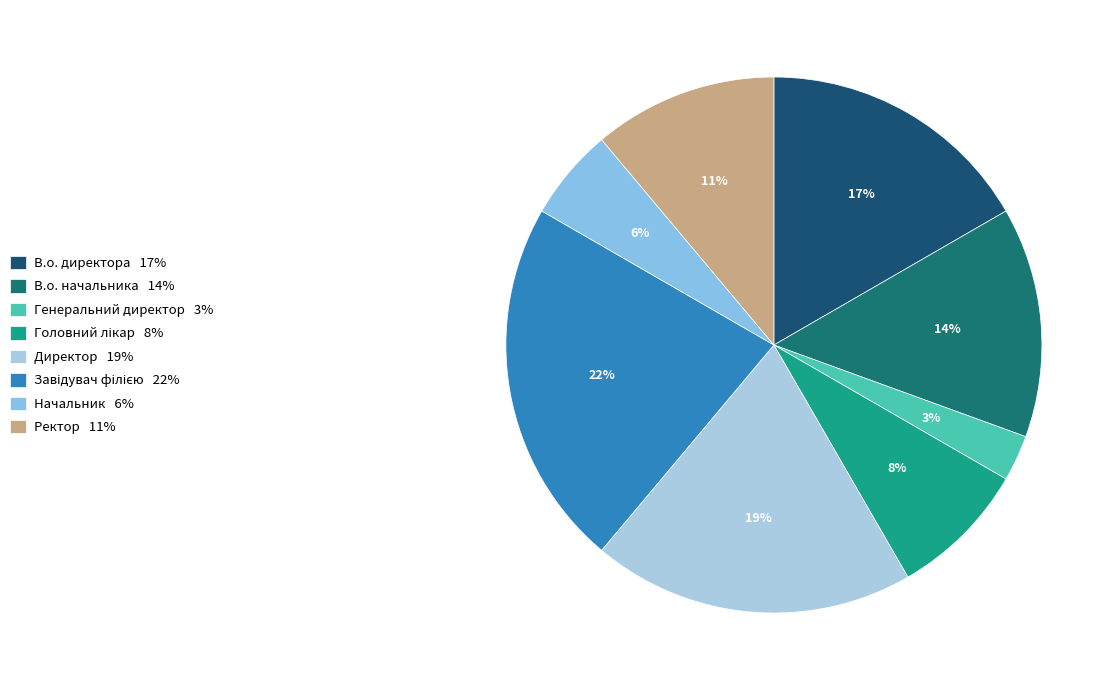

Which has a higher value, Директор or Начальник?

Директор